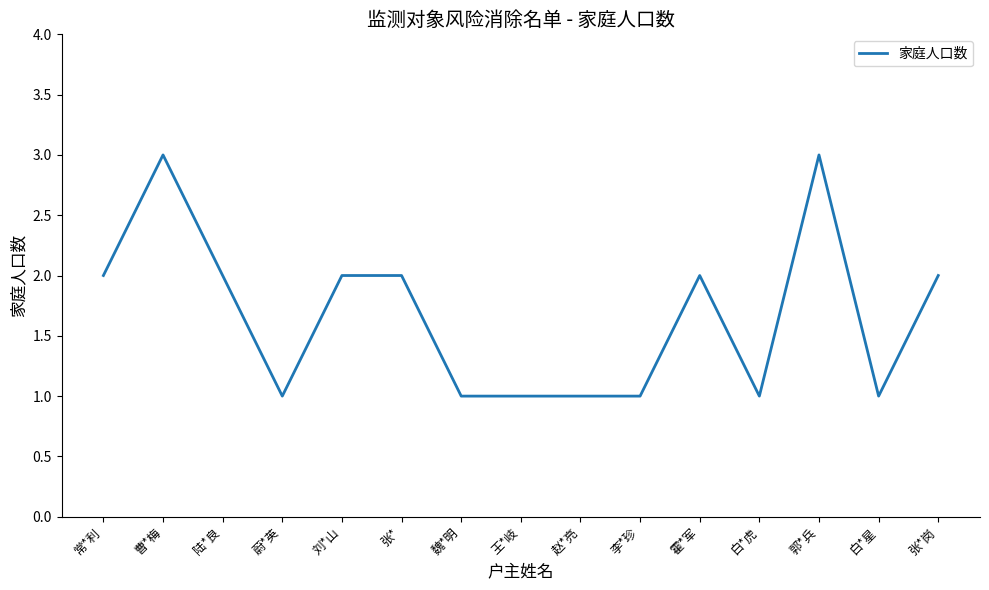

How many lines are shown in the chart?

1